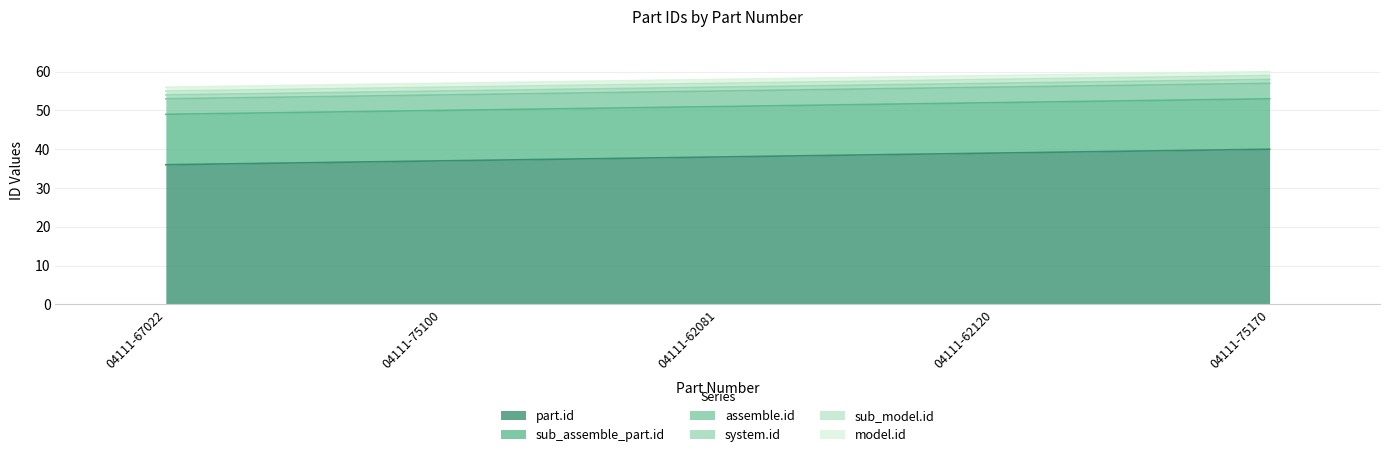

What is the label of the 2nd point from the right?

04111-62120